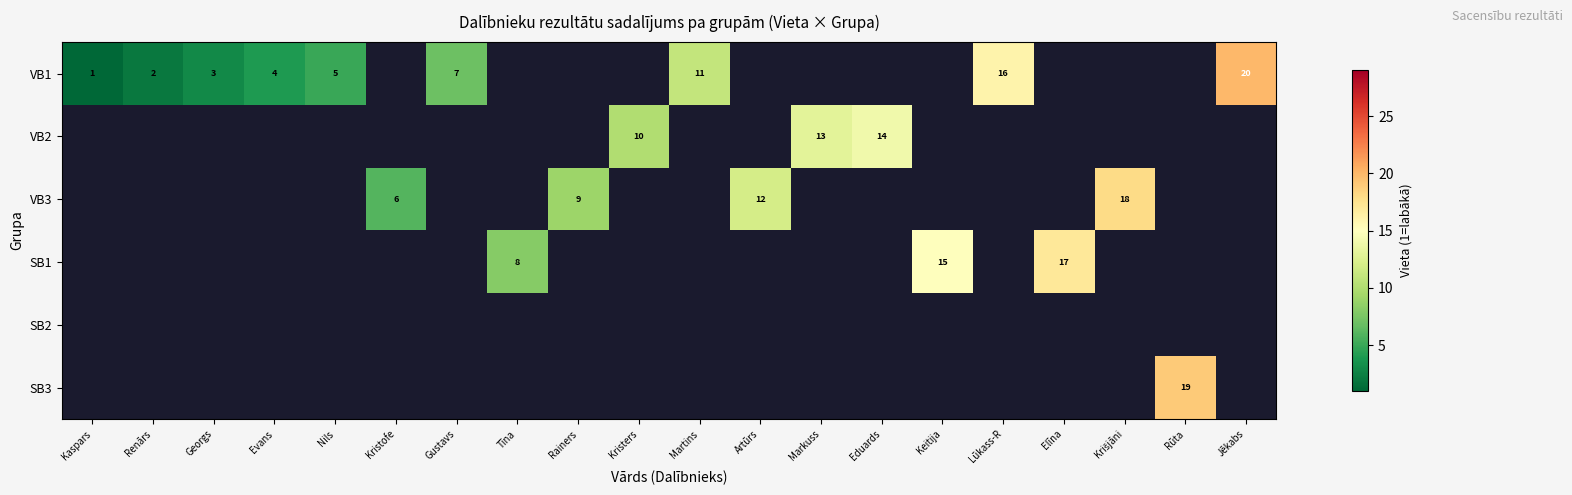

True or false: SB1 has a value of 8 at Tīna.

True